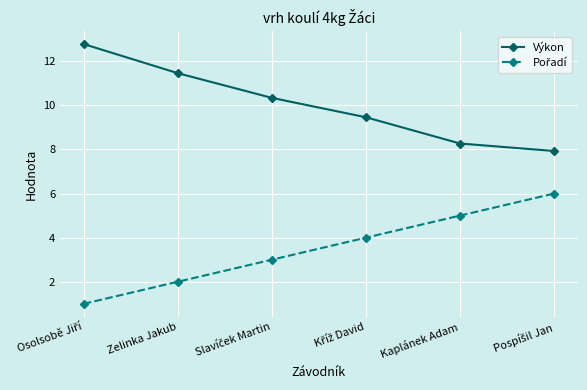

What is the highest value of the Výkon series?

12.8